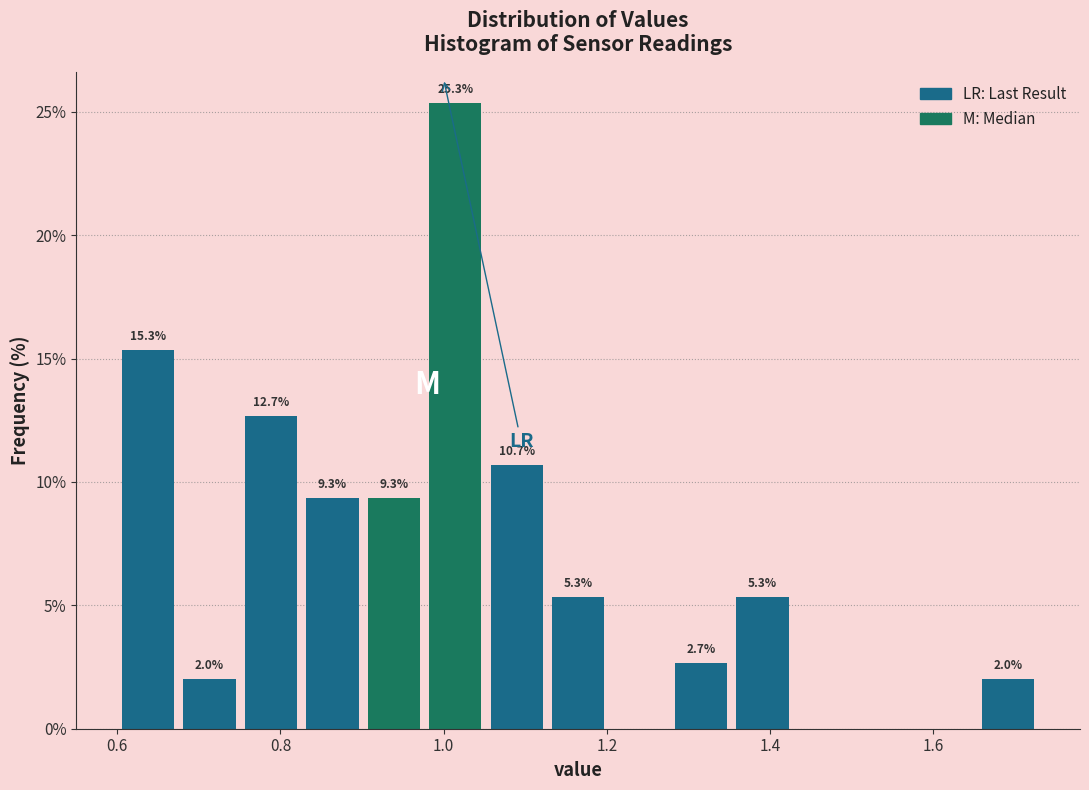

Read against the x-axis, roughly where is the centre of the tallest bar?

1.02